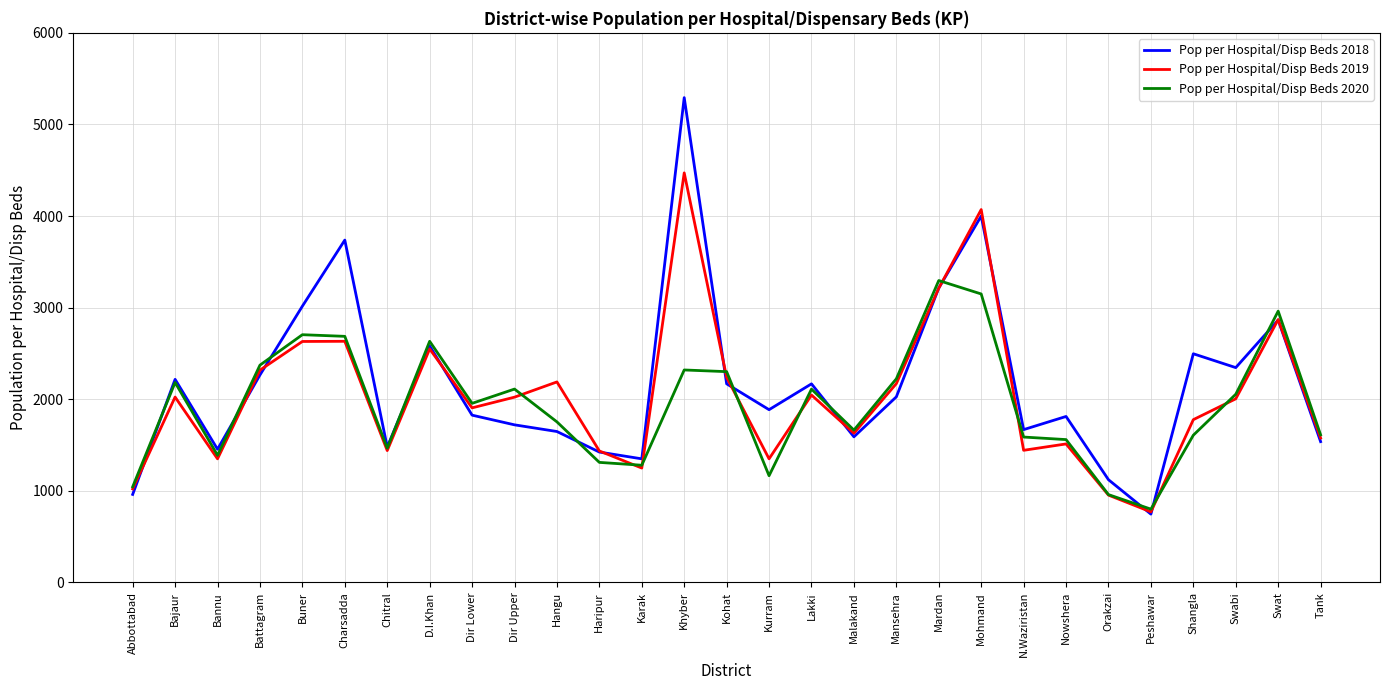

Is the value of Pop per Hospital/Disp Beds 2019 at Mardan greater than the value of Pop per Hospital/Disp Beds 2020 at Khyber?

Yes